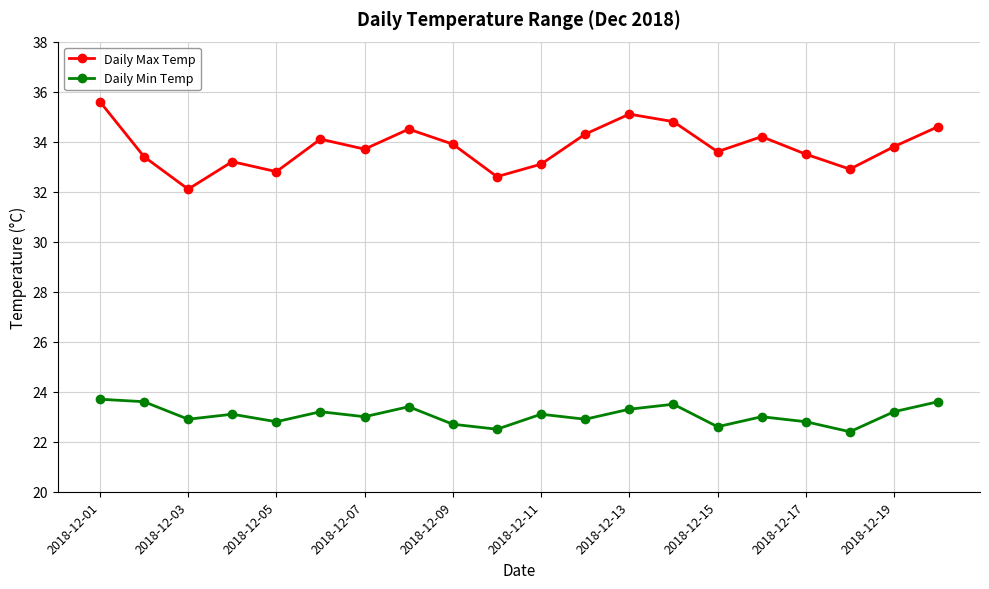

What is the difference between the second highest and second lowest values in the Daily Min Temp series?

1.1